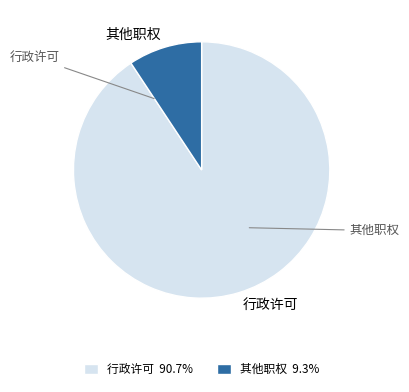

To the nearest percent, what percentage of the pie is 行政许可?

91%